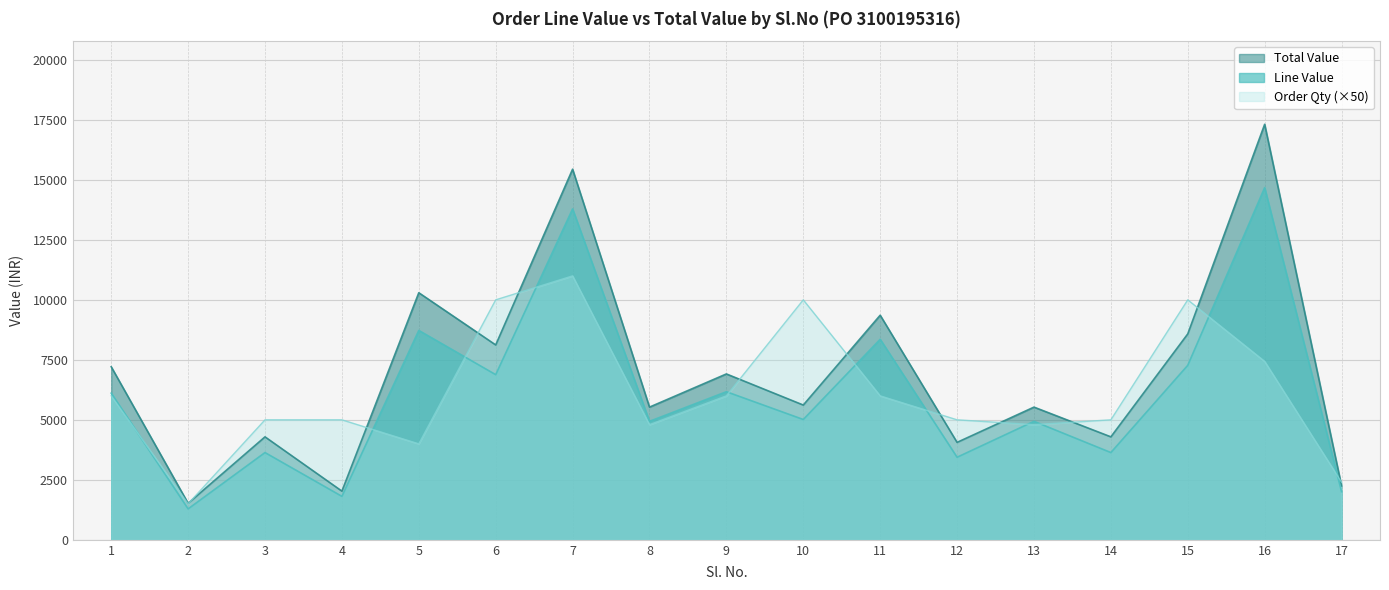

What is the value of the Total Value point at the 6th from the left?

8120.8